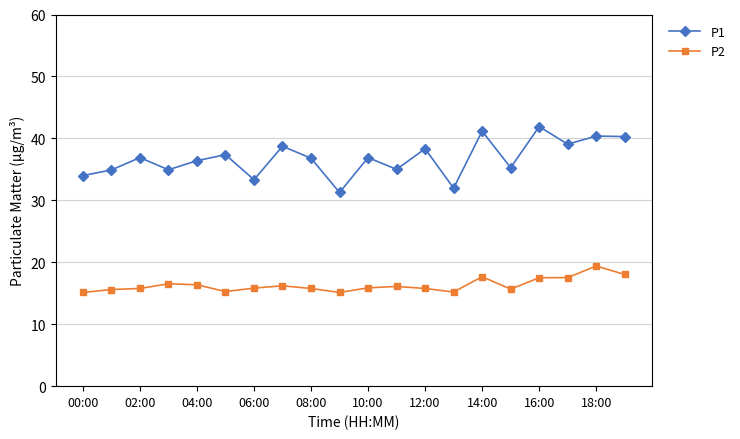

Which series has the widest spread of values?

P1